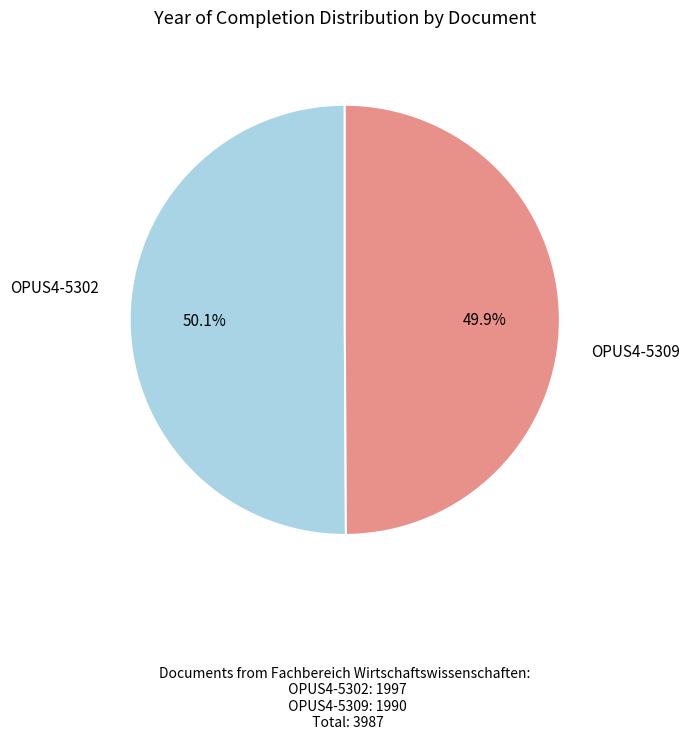

Does any single category account for the majority?

Yes